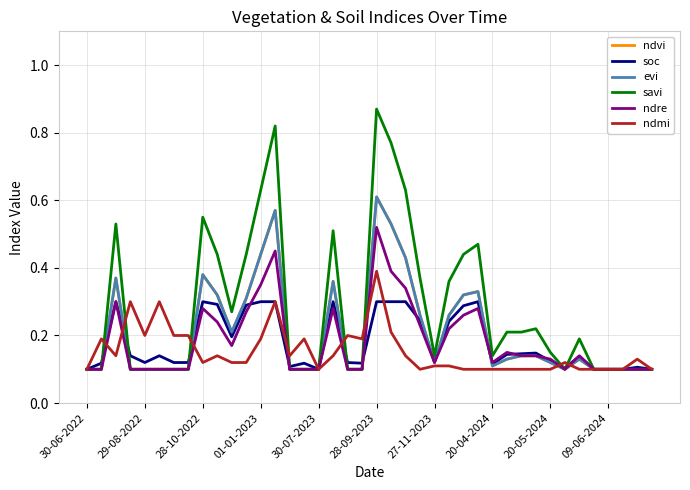

What is the label of the 37th point from the right?

01-01-2023